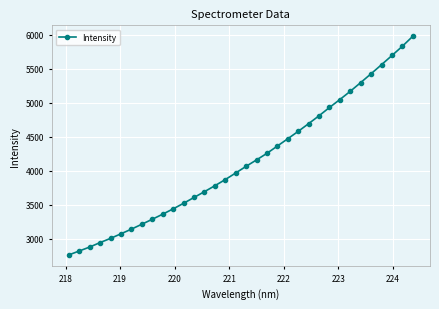

What is the smallest value displayed?

2761.8